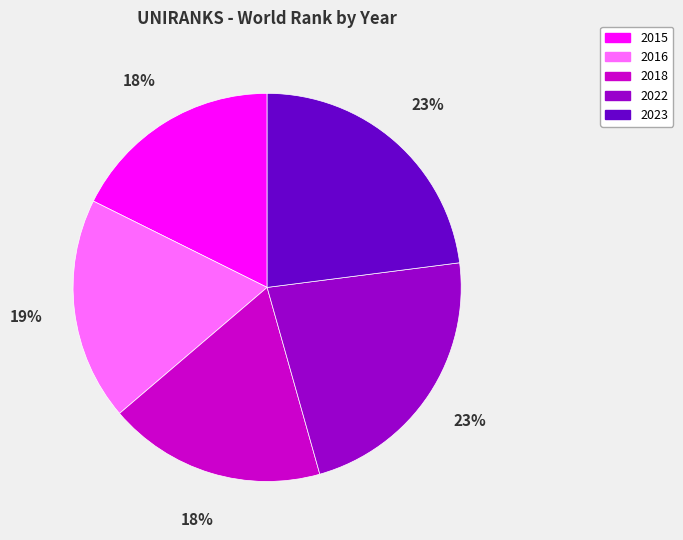

What is the ratio of the value at 2016 to the value at 2015?

1.1